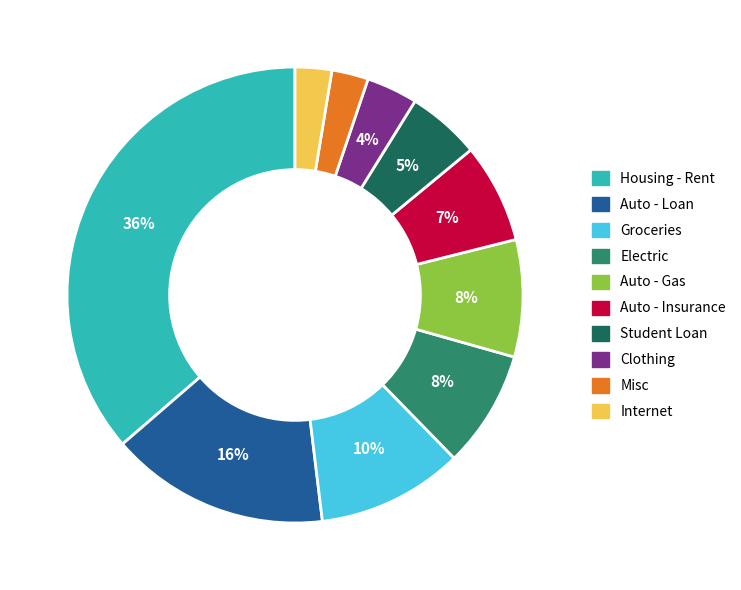

Is there a majority slice in this chart?

No